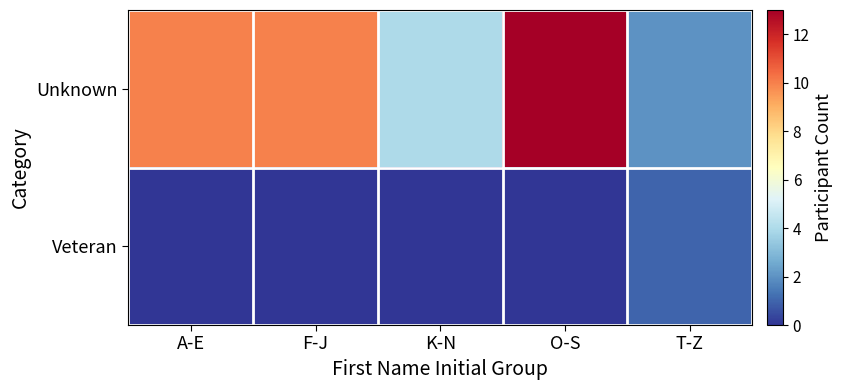

Reading left to right, what are all the values shown in this chart?

Unknown: A-E=10	F-J=10	K-N=4	O-S=13	T-Z=2
Veteran: A-E=0	F-J=0	K-N=0	O-S=0	T-Z=1